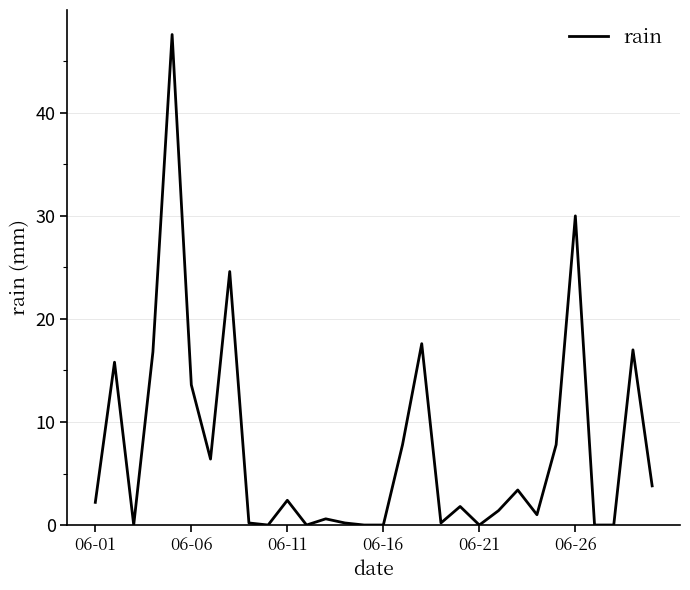

What is the maximum value shown in the chart?

47.6